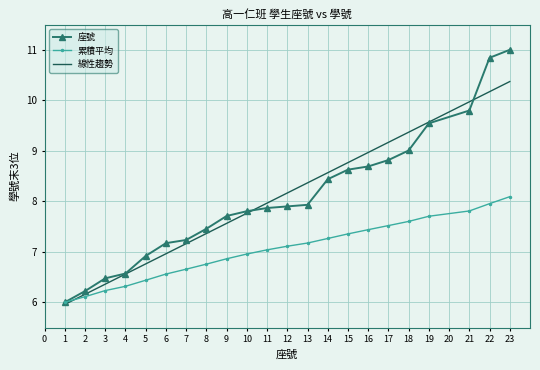

The 累積平均 series shows 9.9 at 3. True or false?

False